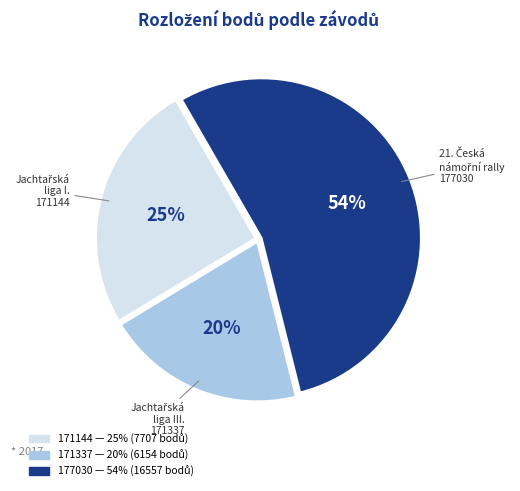

Do 171144 and 177030 together represent more than half of the pie?

Yes